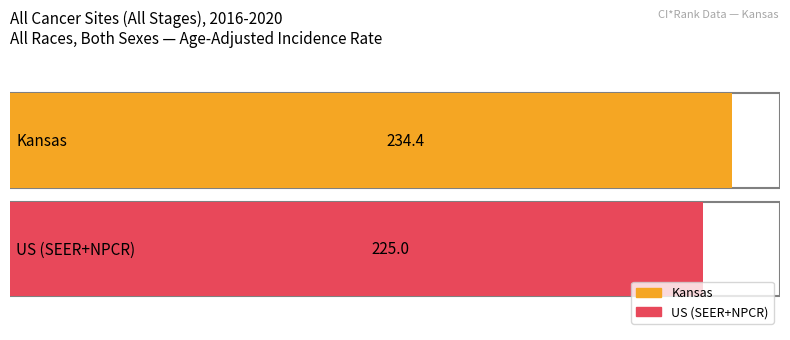

List the labels in order of value, smallest first.

US (SEER+NPCR), Kansas